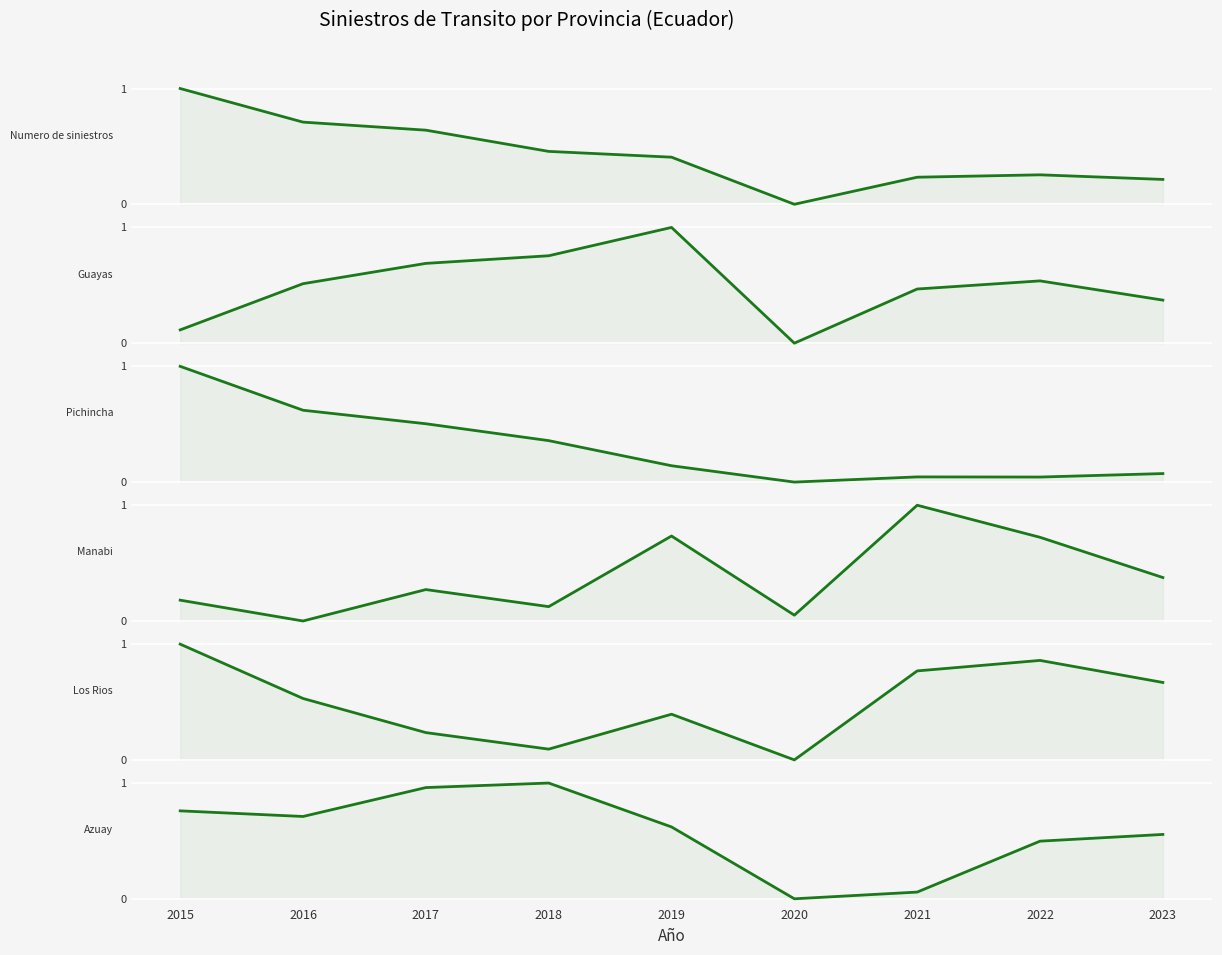

How many lines are shown in the chart?

6